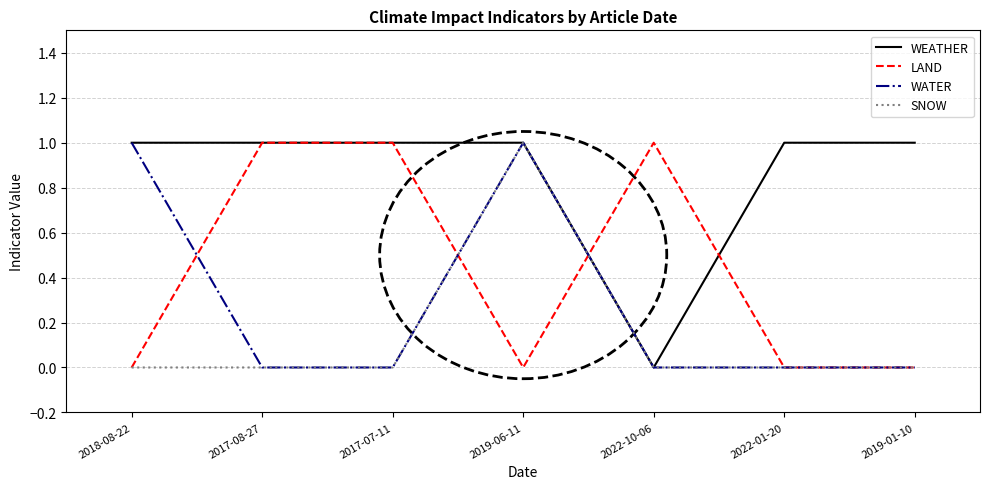

The value of LAND at 2019-01-10 is 0. True or false?

True